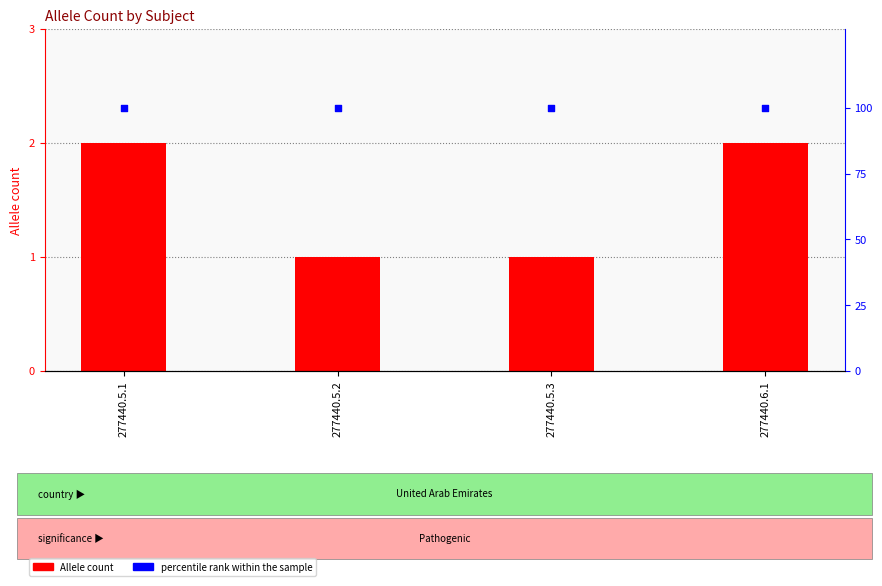

Which series has the largest total across all categories?

percentile rank within the sample